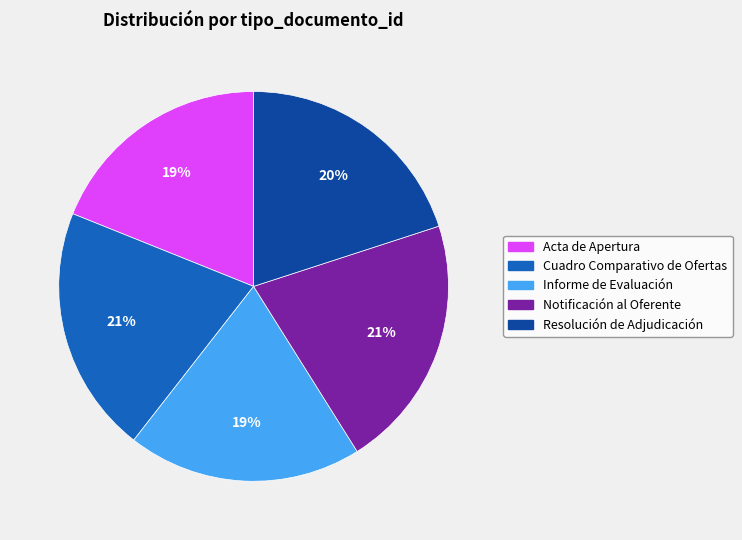

To the nearest percent, what is the average slice percentage?

20%